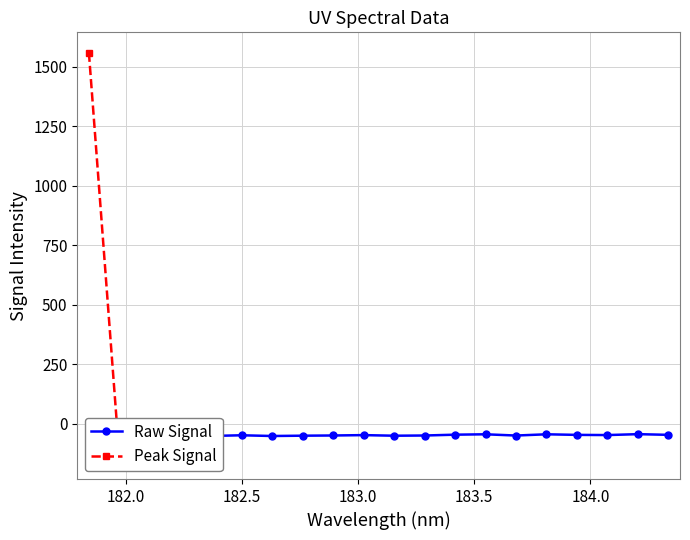

How many points are lower than both their immediate neighbors (excluding endpoints)?

5